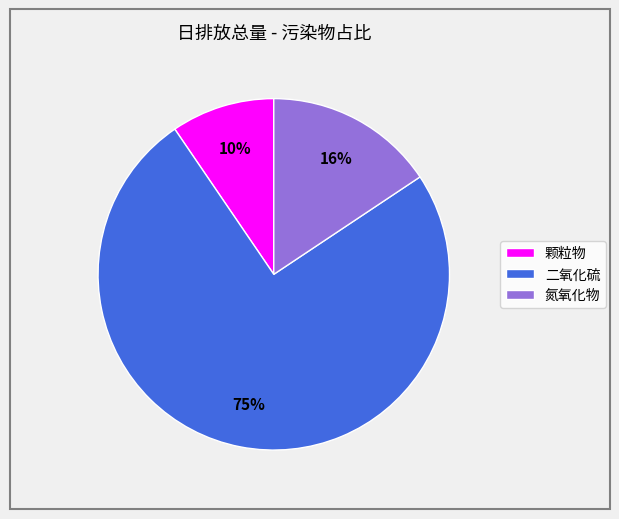

To the nearest percent, what portion does 氮氧化物 represent?

16%